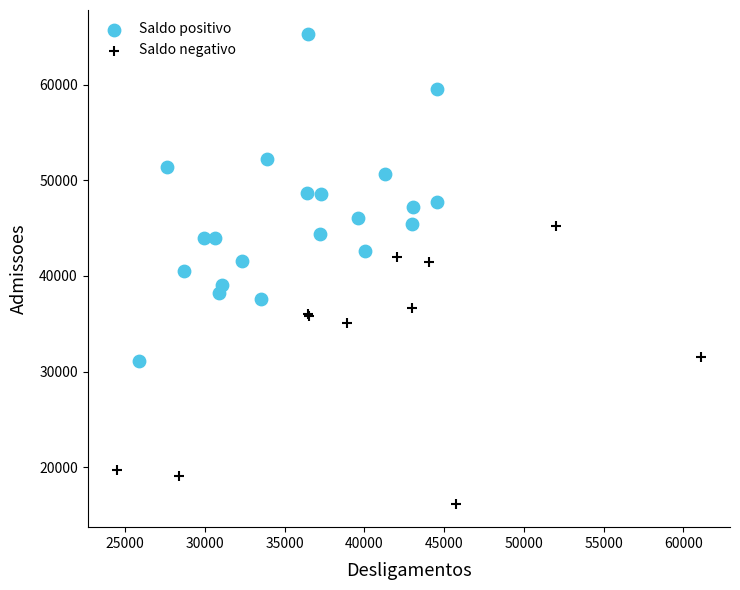

Which series has the largest Y range (max minus min)?

Saldo positivo